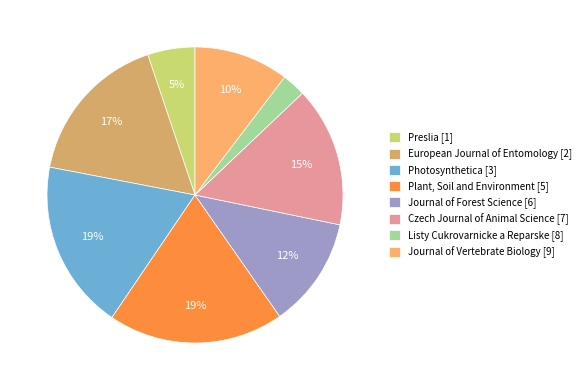

To the nearest percent, what percentage of the pie is Journal of Vertebrate Biology [9]?

10%